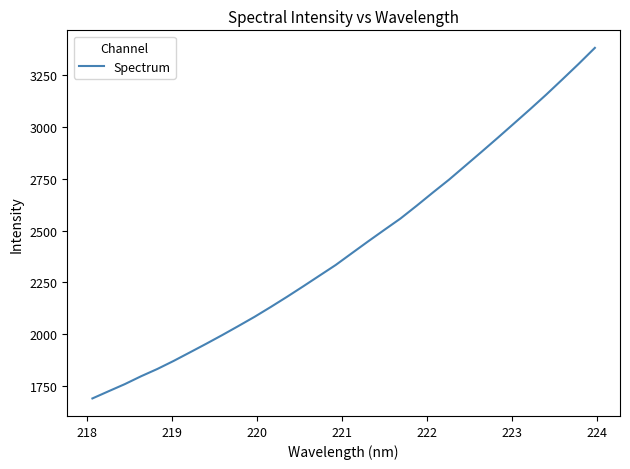

How many values exceed 2390?

16